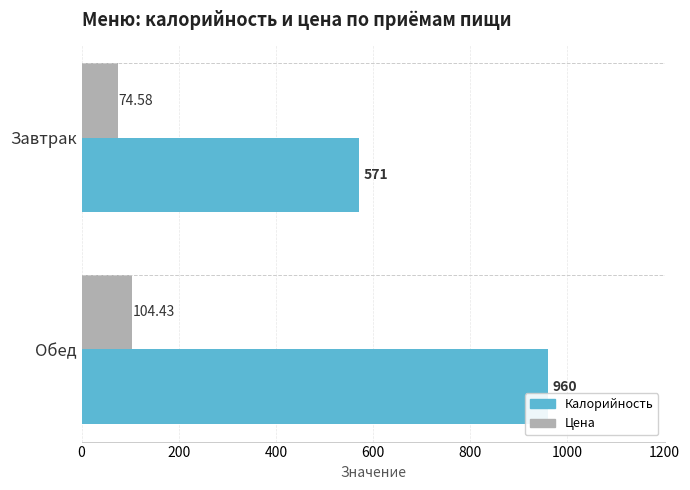

Count the number of data series in this chart.

2